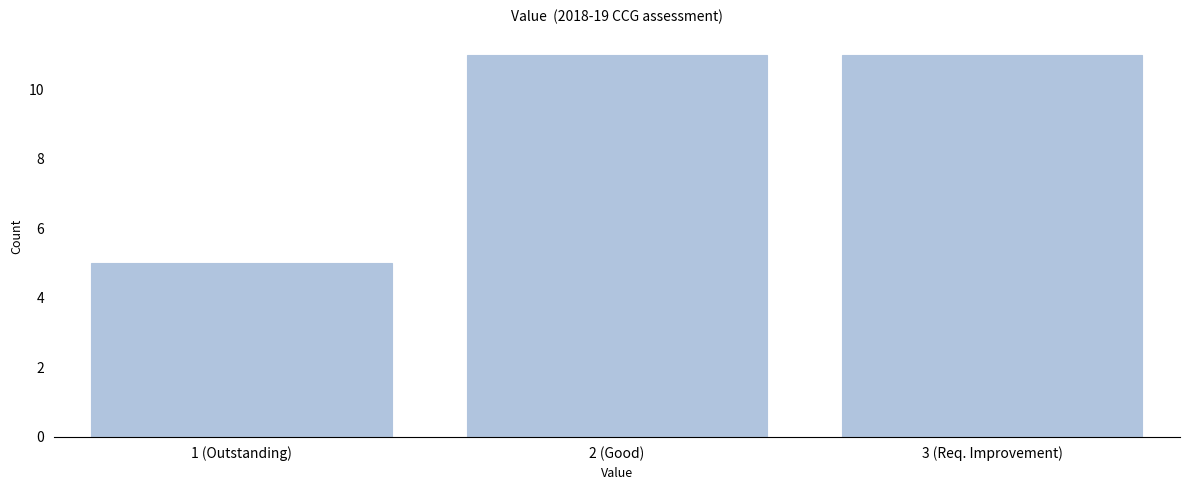

Reading left to right, transcribe all the data shown in this chart.

1 (Outstanding)=5	2 (Good)=11	3 (Req. Improvement)=11